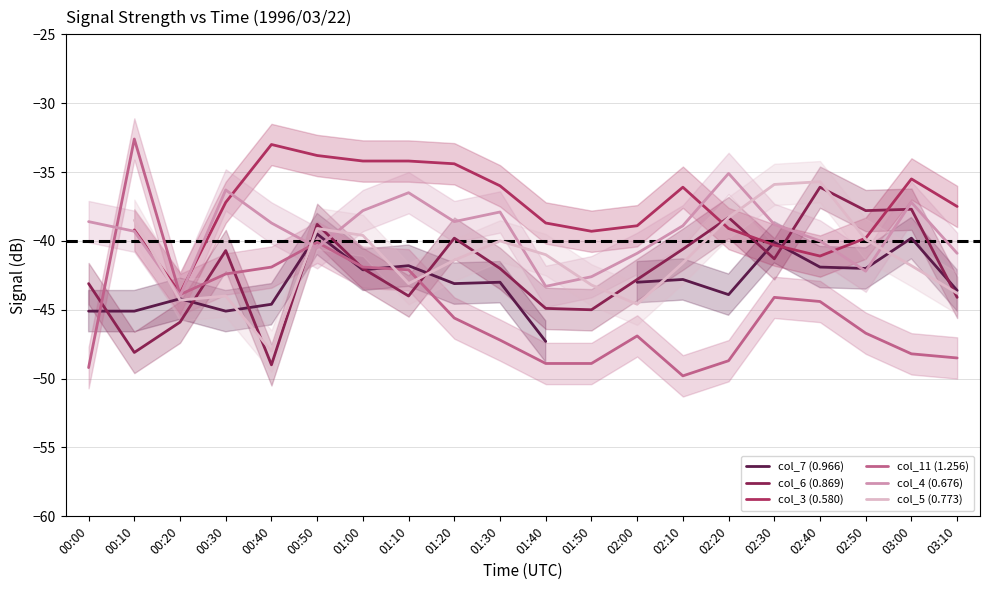

True or false: col_11 (1.256) has a value of -41.9 at 00:40.

True